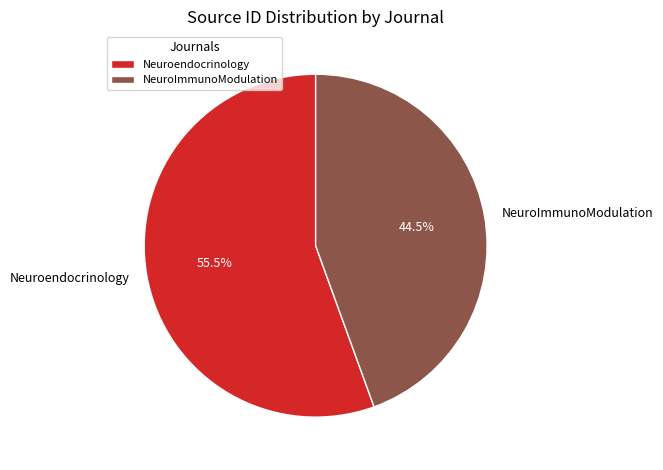

Is it true that NeuroImmunoModulation is 58% of the pie?

False